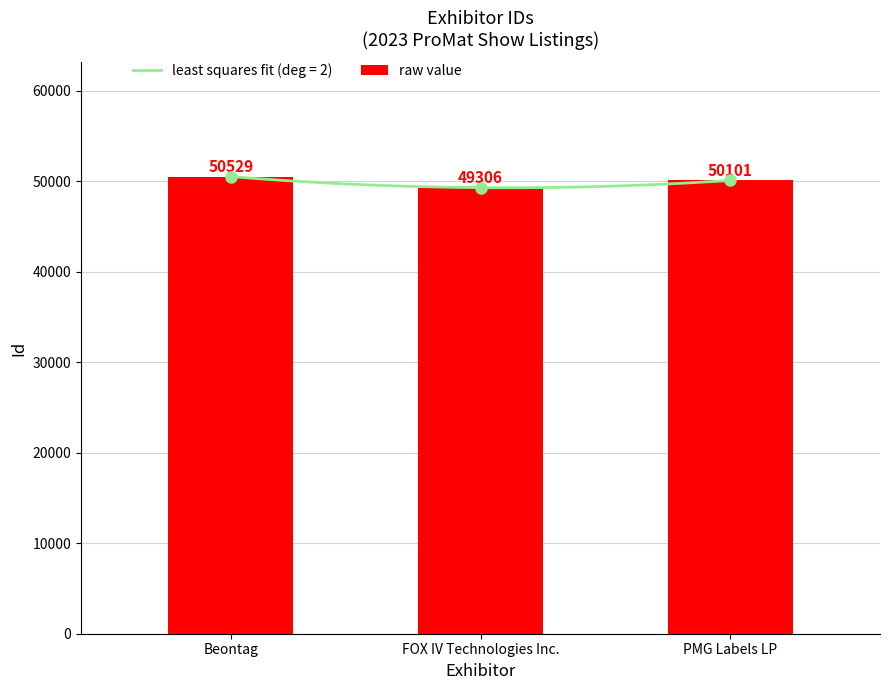

Is it true that the value at Beontag is 80232?

False